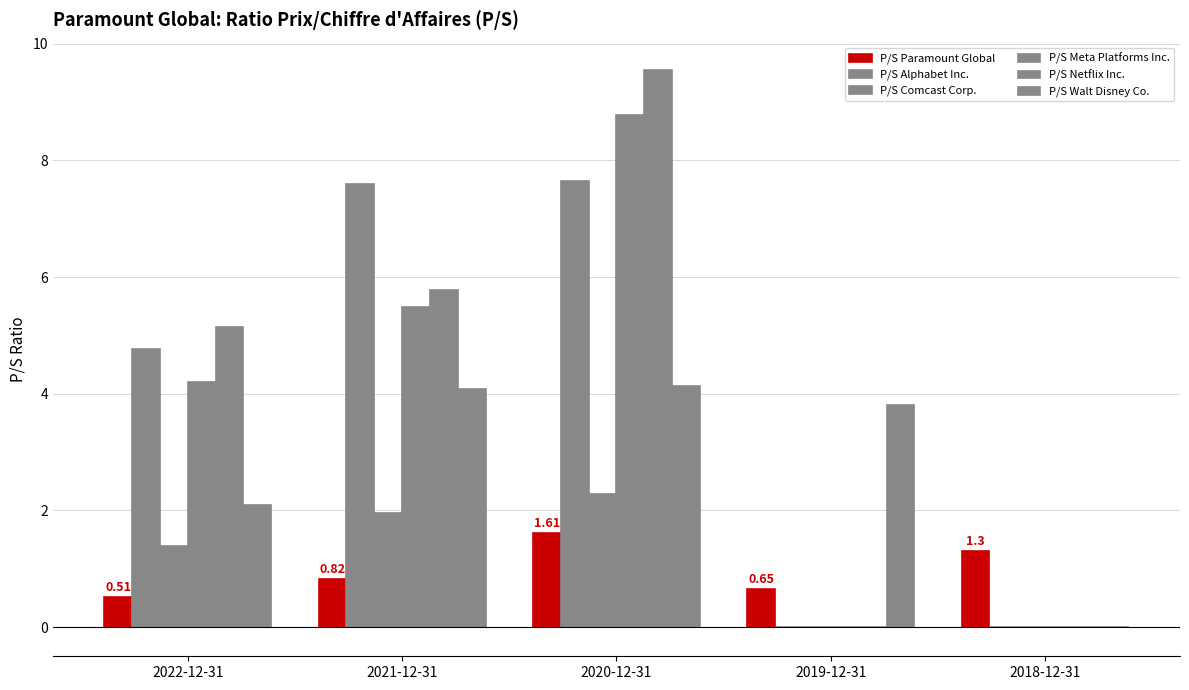

True or false: P/S Walt Disney Co. has a value of 6.5 at 2021-12-31.

False